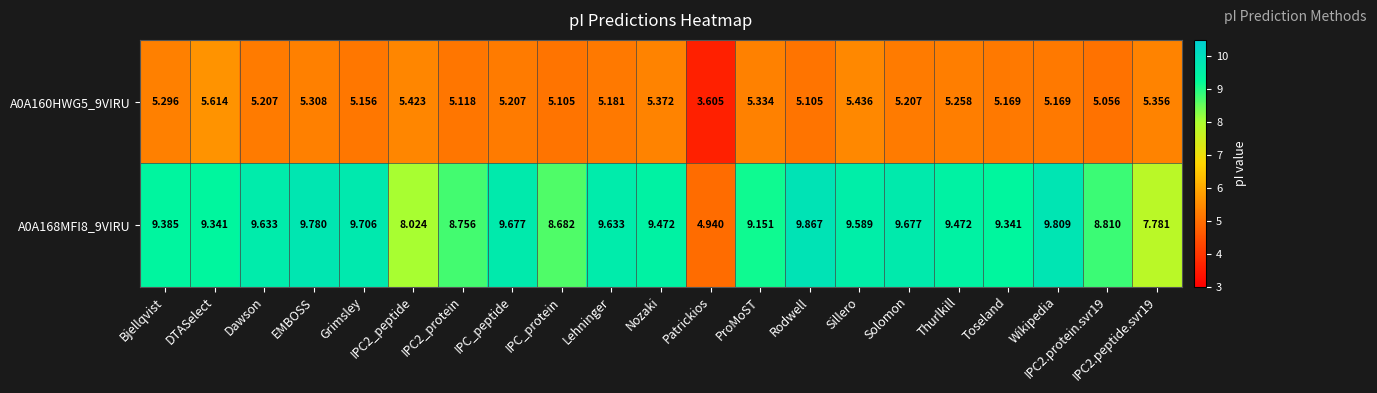

Is the value of A0A168MFI8_9VIRU at Patrickios greater than the value of A0A160HWG5_9VIRU at EMBOSS?

No